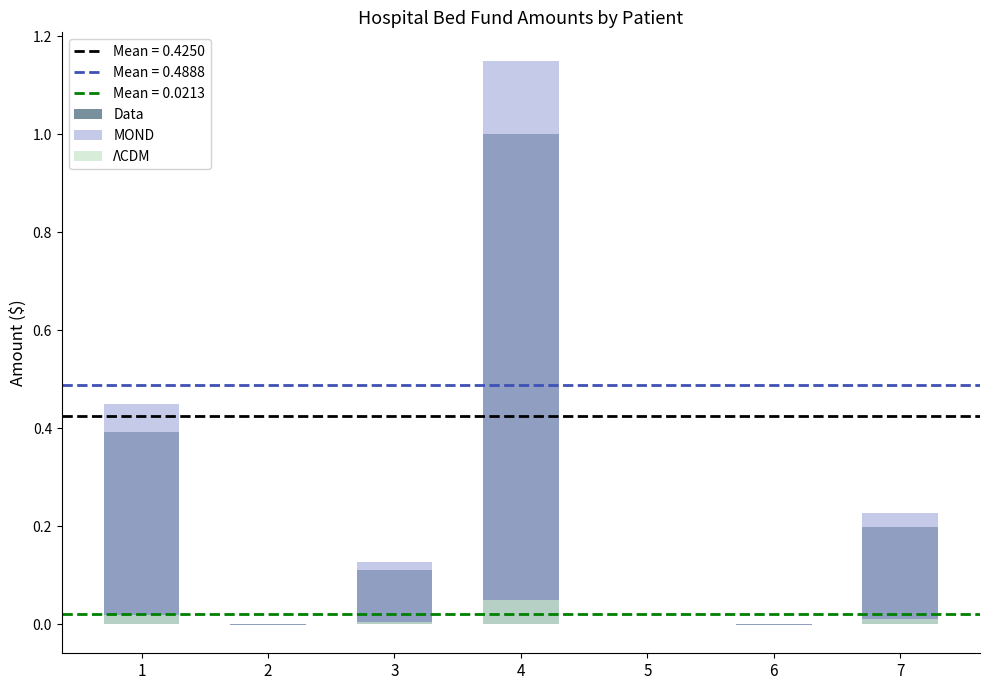

What is the maximum value for ΛCDM?

0.1